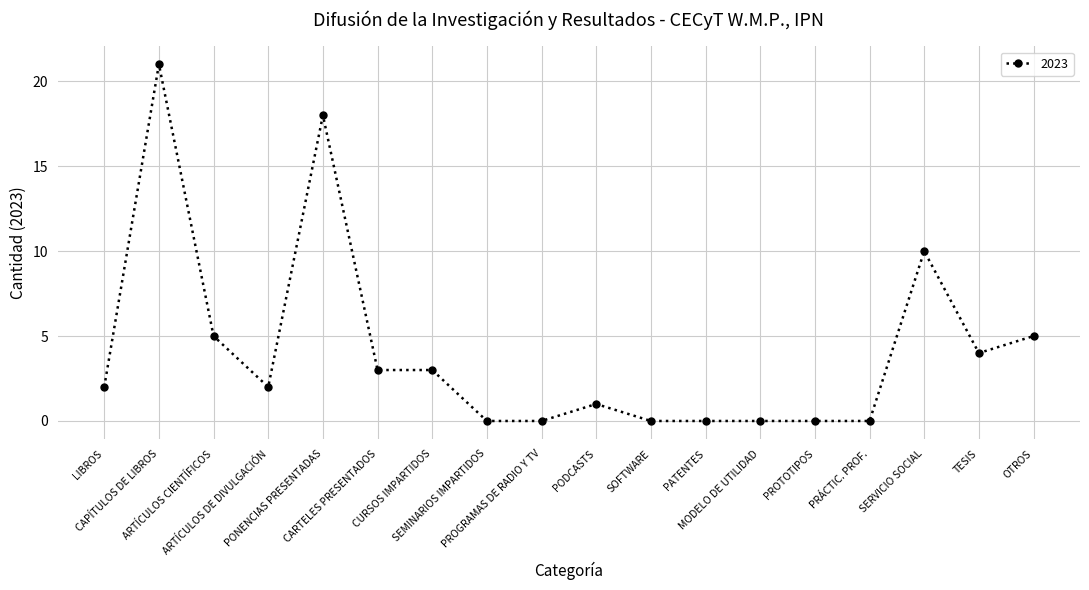

What is the greatest value displayed?

21